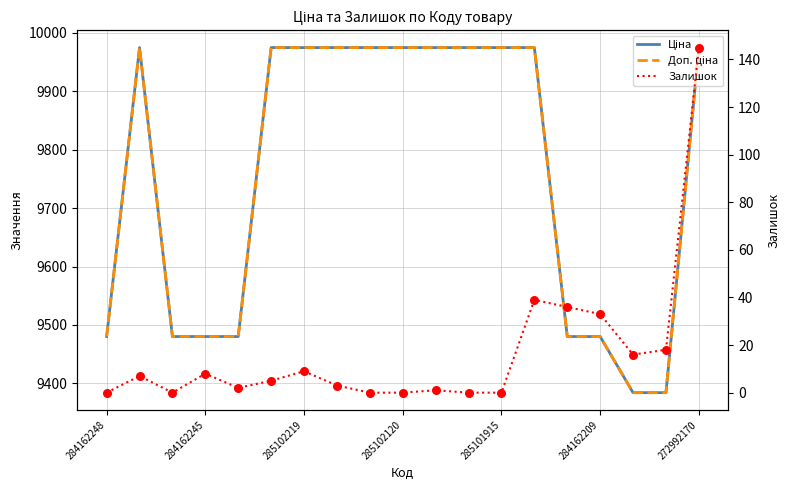

Is the value of Залишок (точки) at 14 greater than the value of Ціна at 284162245?

No